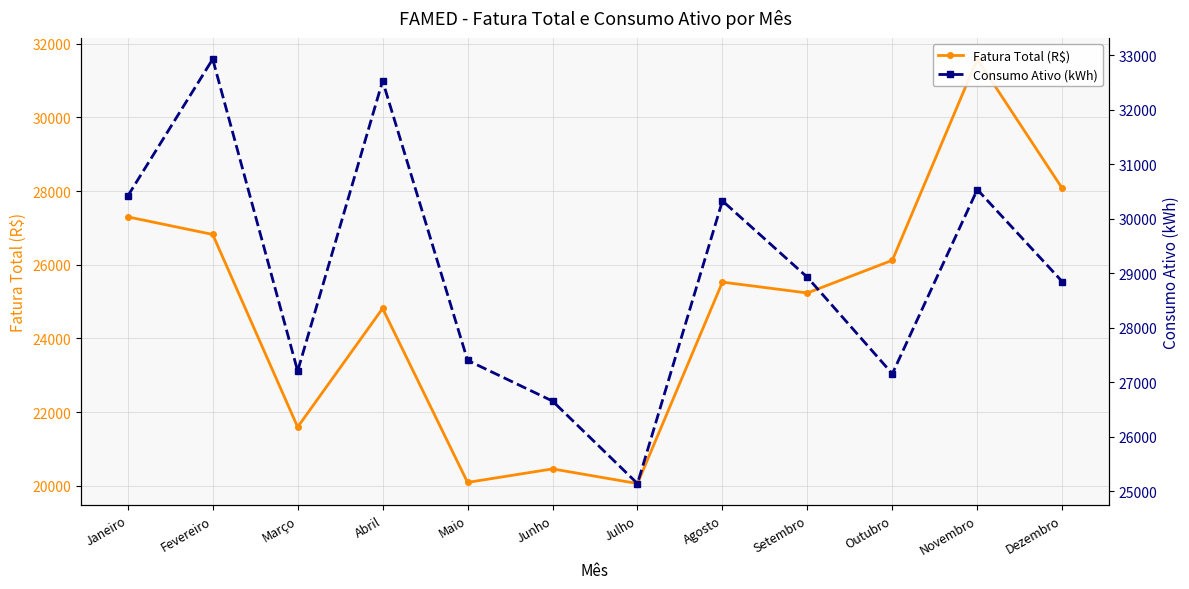

Which category has the highest value across all series?

Fevereiro